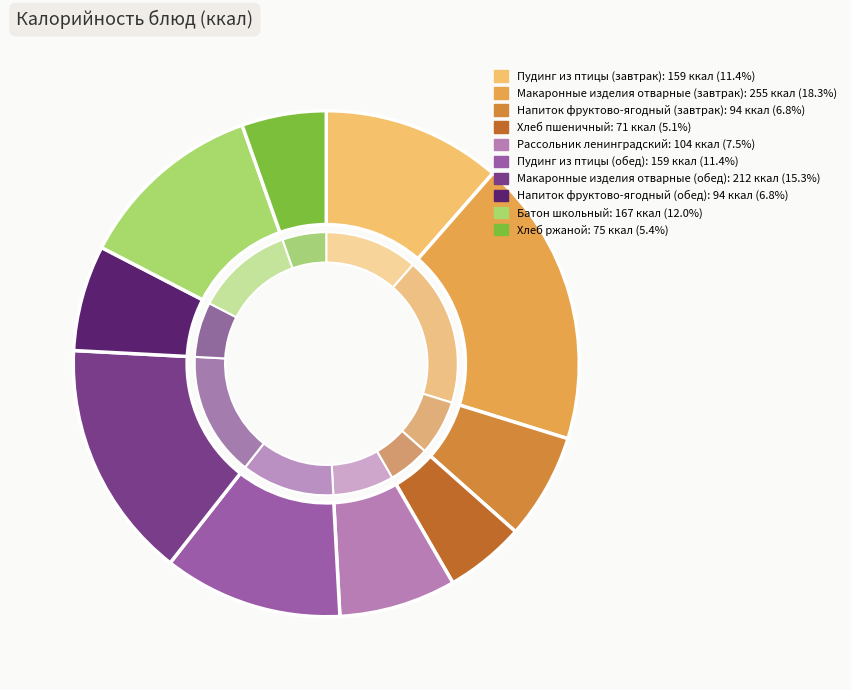

To the nearest percent, what is the difference between the Хлеб пшеничный and Батон школьный slice percentages?

7%